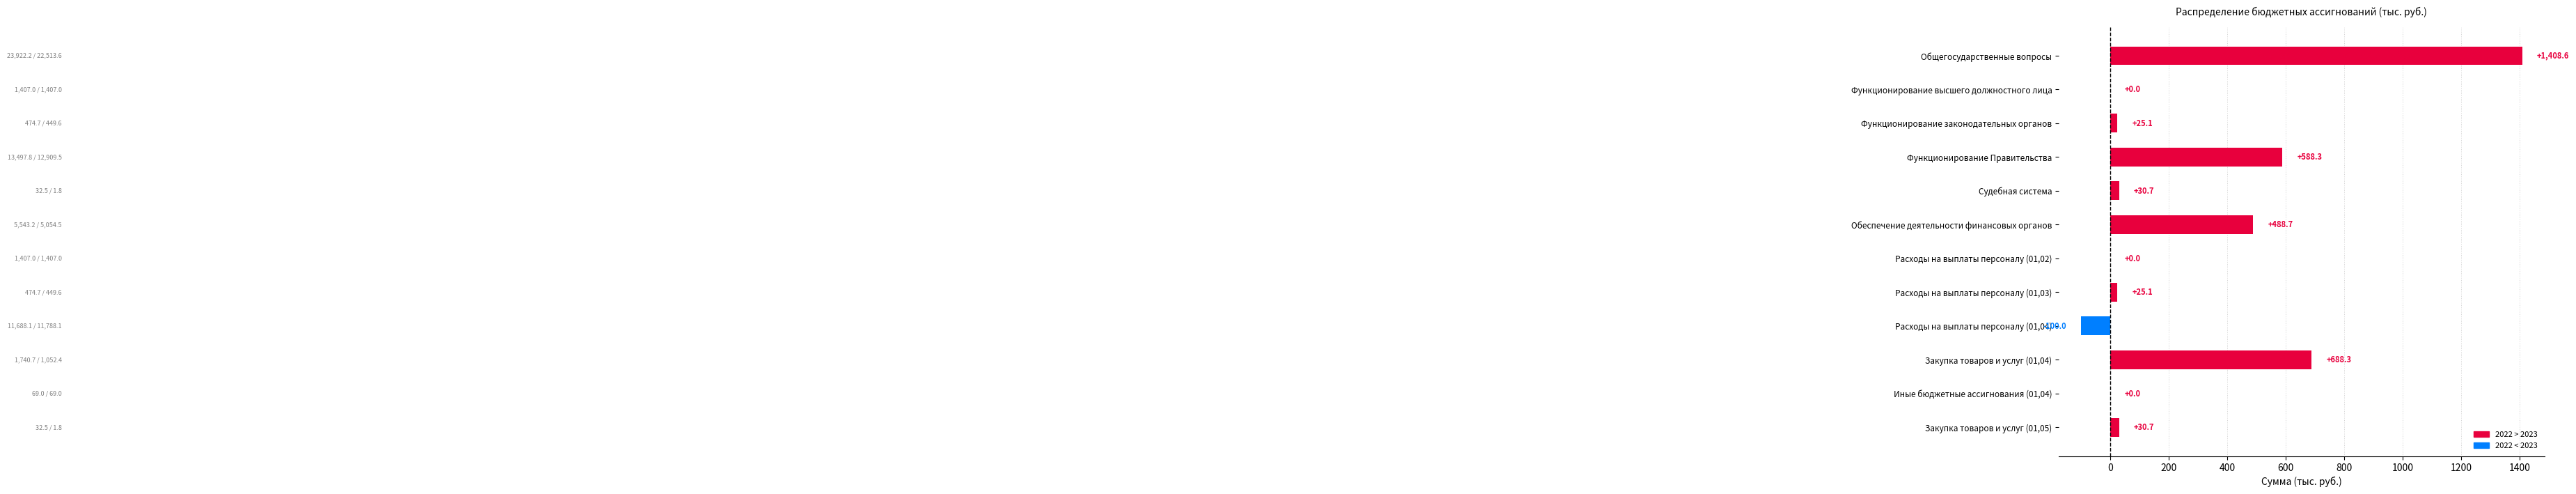

Which has a higher value, Расходы на выплаты персоналу (01,03) or Судебная система?

Судебная система